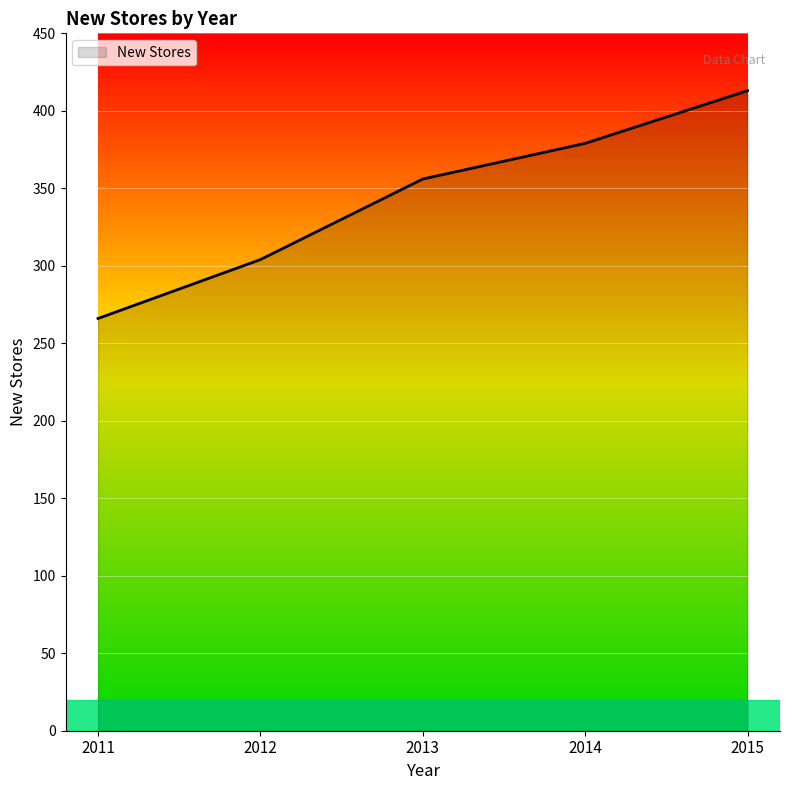

How many values are between 304 and 379?

3